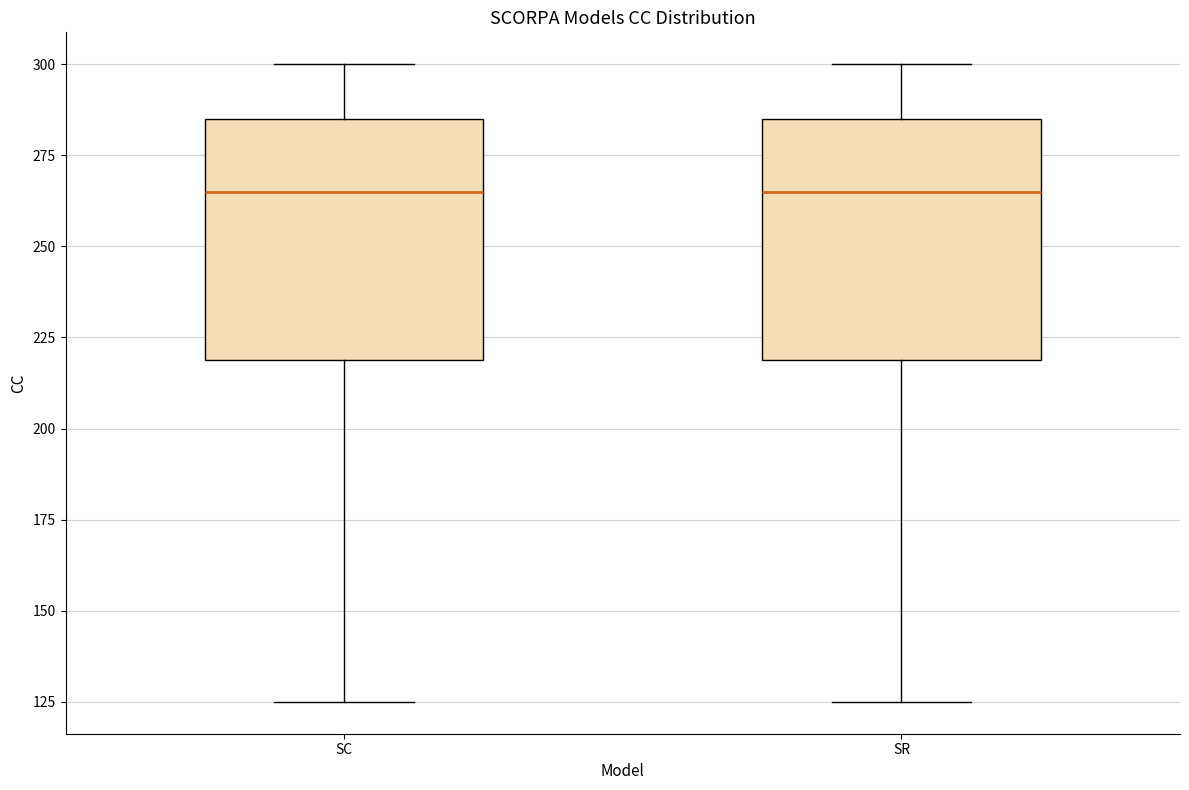

Reading left to right, read every box against the y-axis: the position of its median line, the range the box covers, and the ends of its whiskers. The values are not printed on the chart, so give them approximately, as read against the axis.

SC: median 265, box 220 to 285, whiskers 125 to 300
SR: median 265, box 220 to 285, whiskers 125 to 300